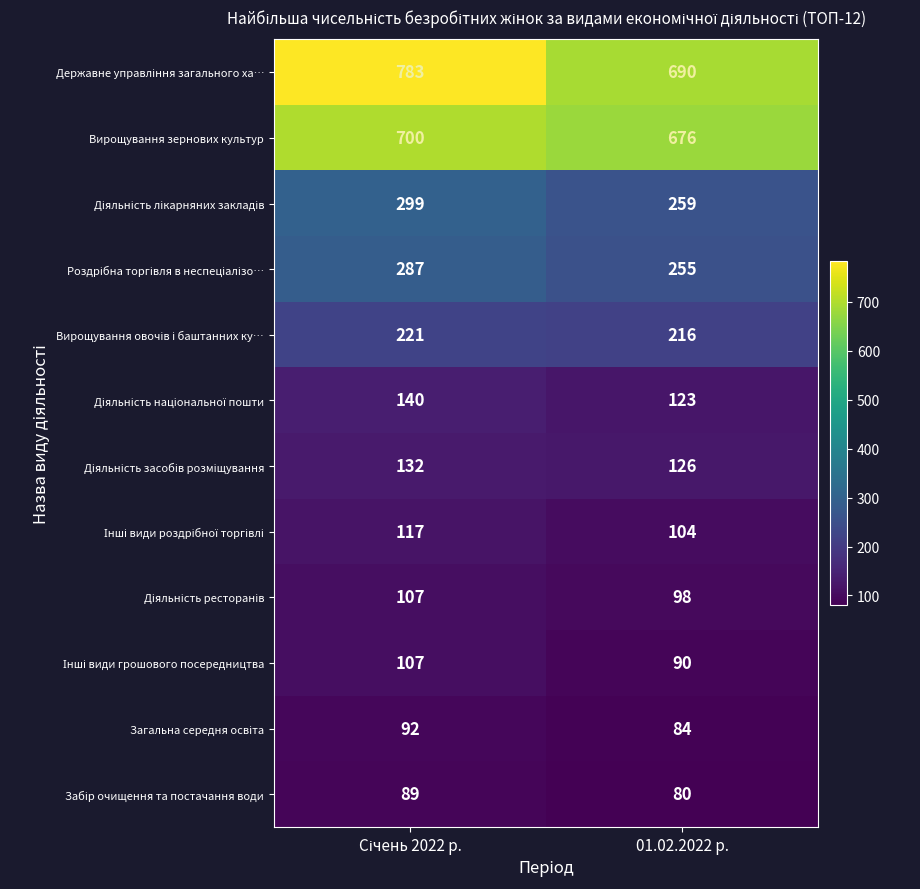

What is the total value across all series at 01.02.2022 р.?

2801